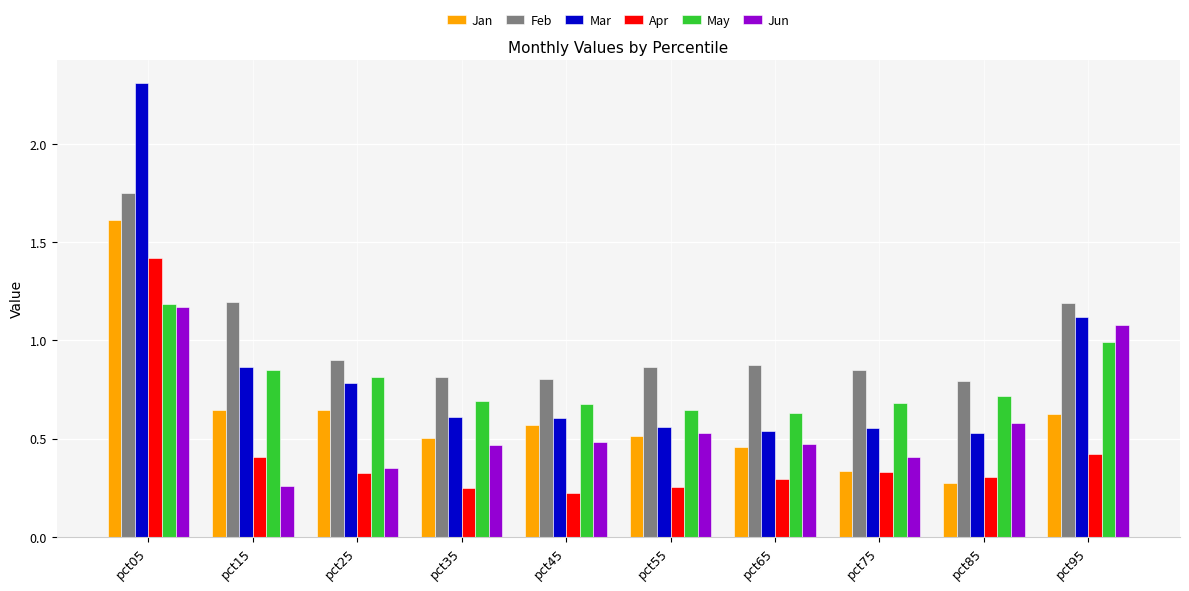

Between pct05 and pct95, which series saw the biggest shift?

Mar